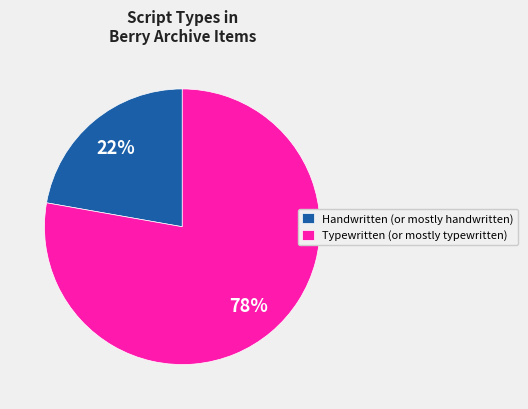

To the nearest percent, what is the difference between the Handwritten (or mostly handwritten) and Typewritten (or mostly typewritten) slice percentages?

56%